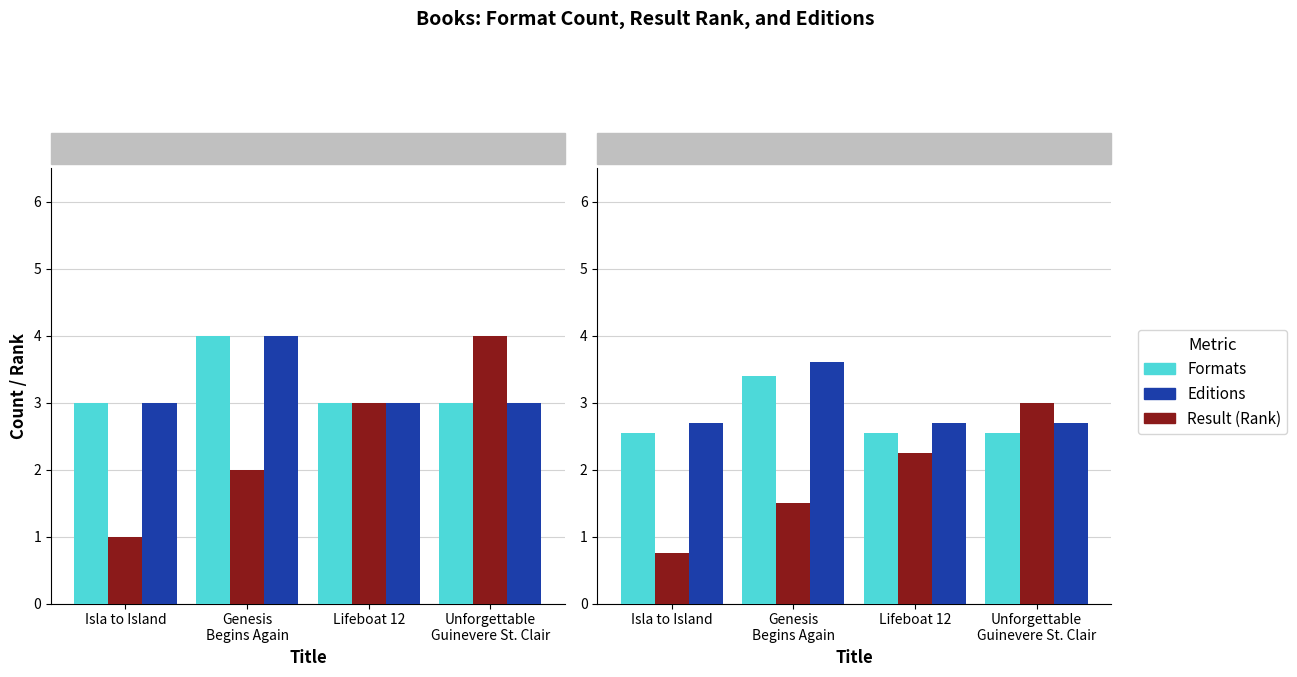

Where is Formats nearest to the value 2?

Isla to Island